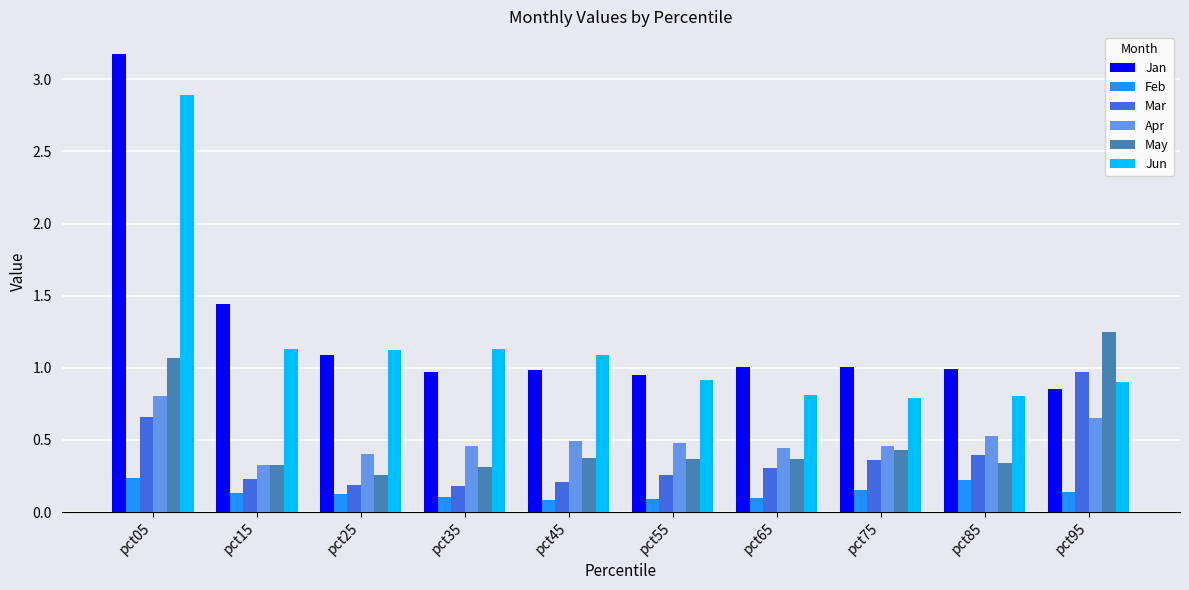

True or false: Mar has a value of 0.4 at pct15.

False